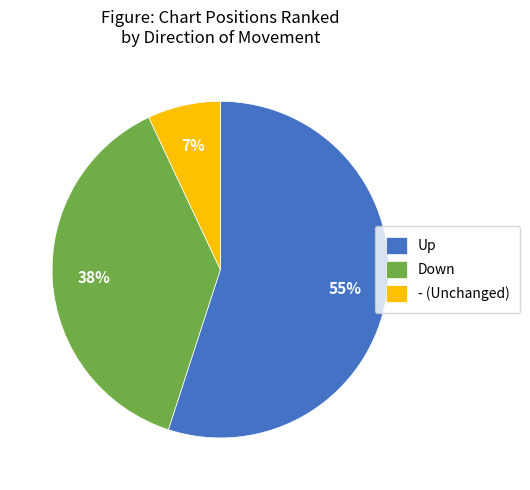

How many segments does this pie chart have?

3